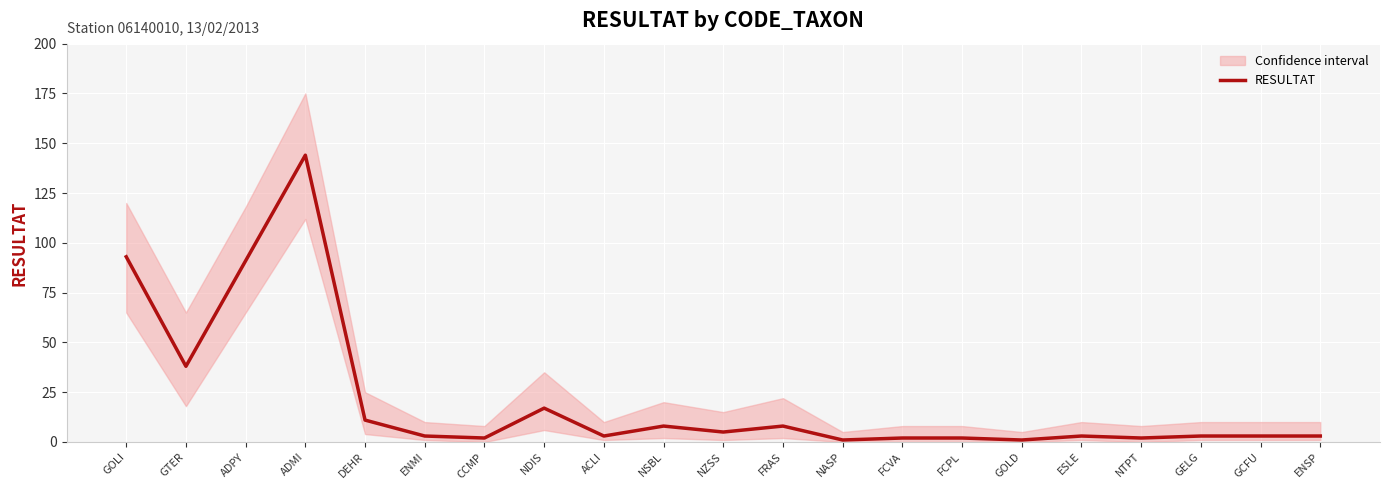

What is the sum of the values at GTER and NASP?

39